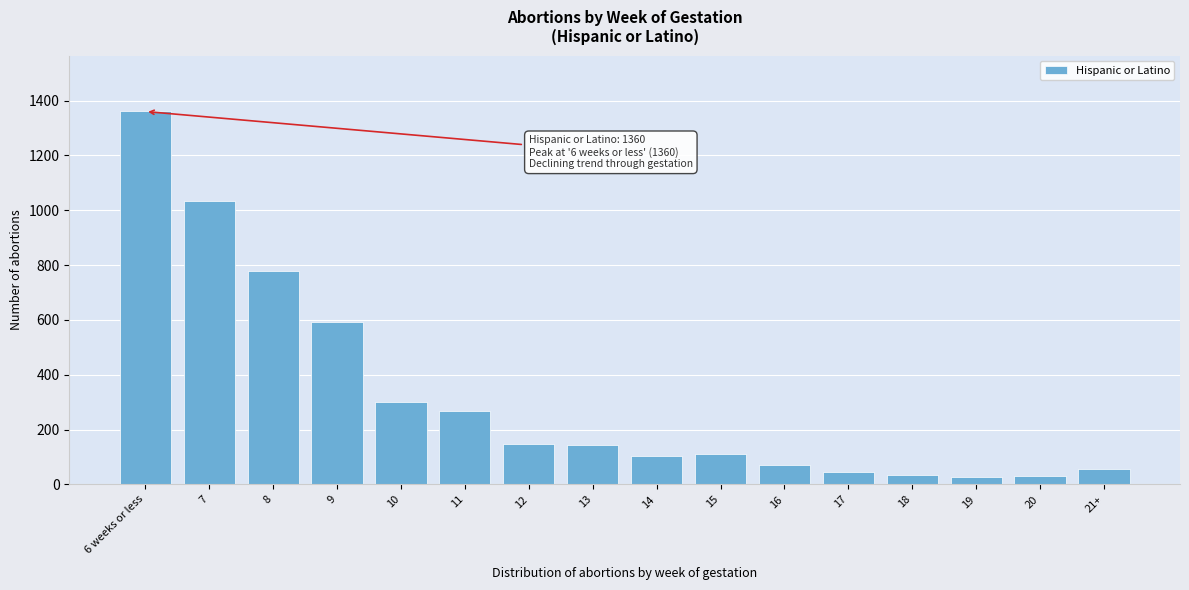

What is the change in value from 12 to 18?

-111